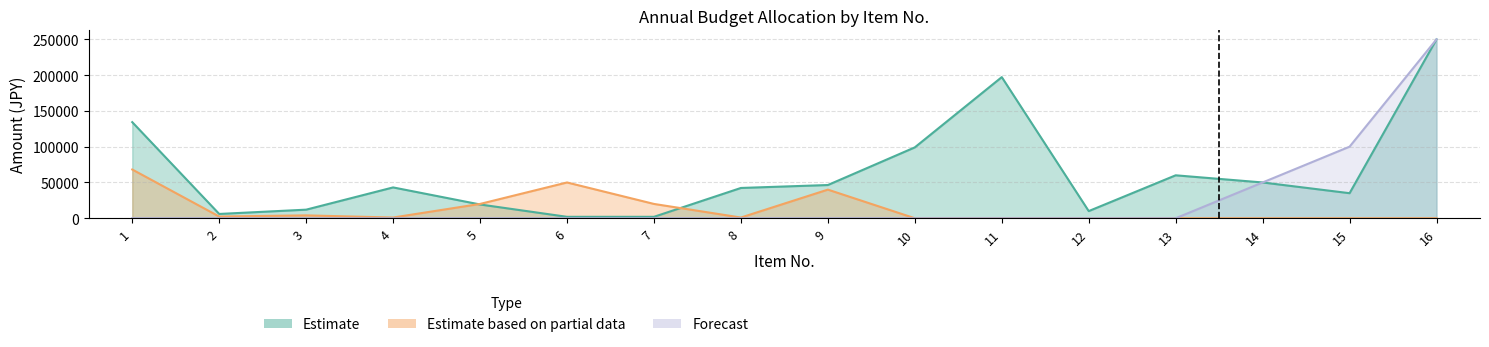

What is the sum of all Estimate values?

1008567